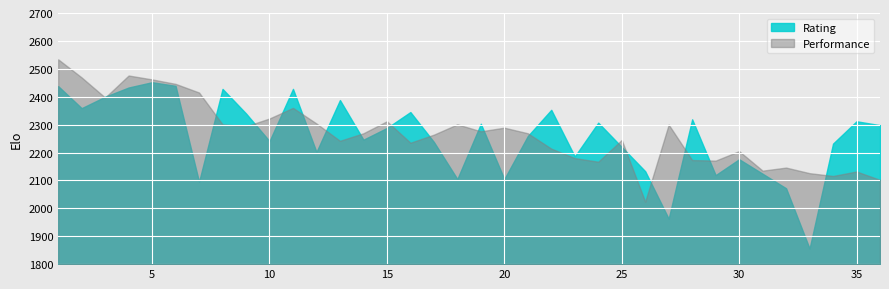

In Performance, how many points are lower than both neighbors (excluding endpoints)?

10